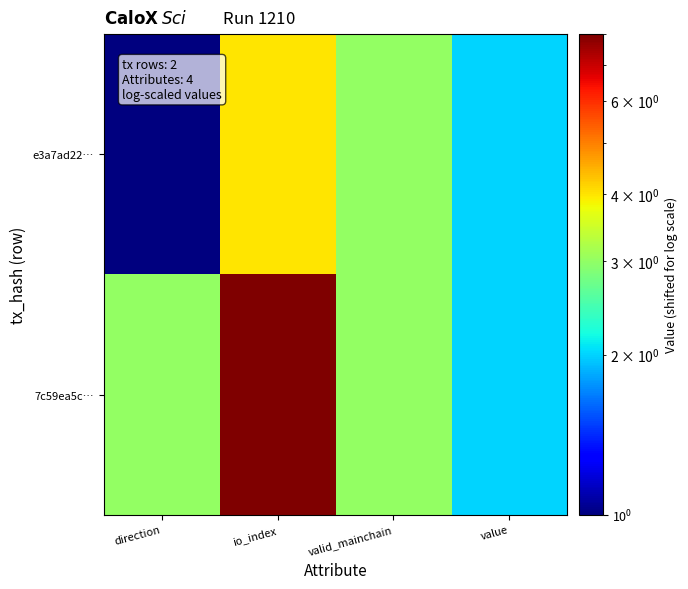

How many series are shown in this chart?

2